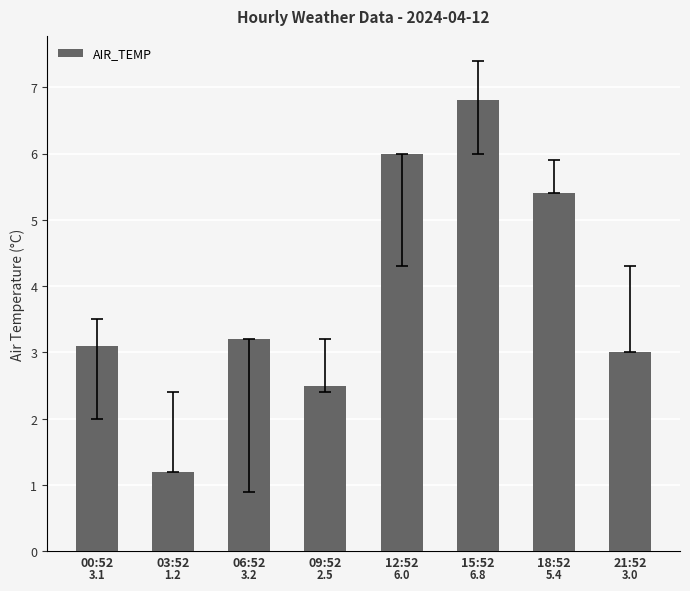

Are the bars grouped side by side (vs. stacked)?

No